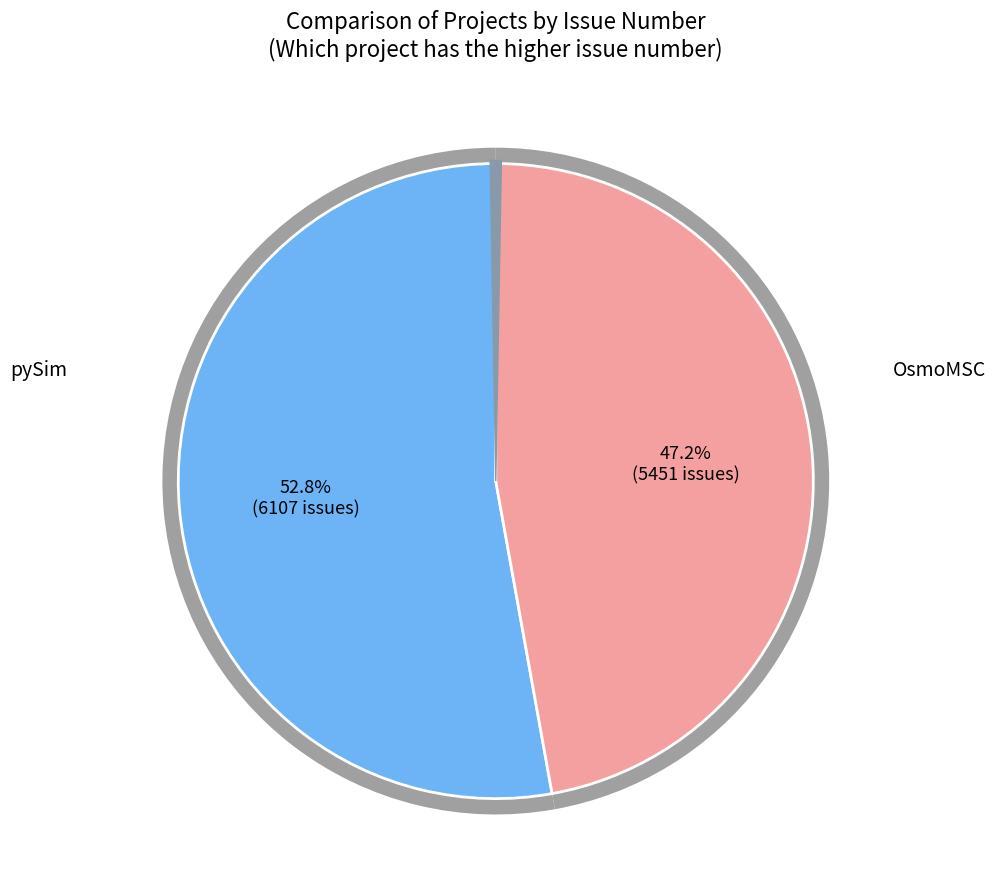

Is pySim the majority of the pie?

No